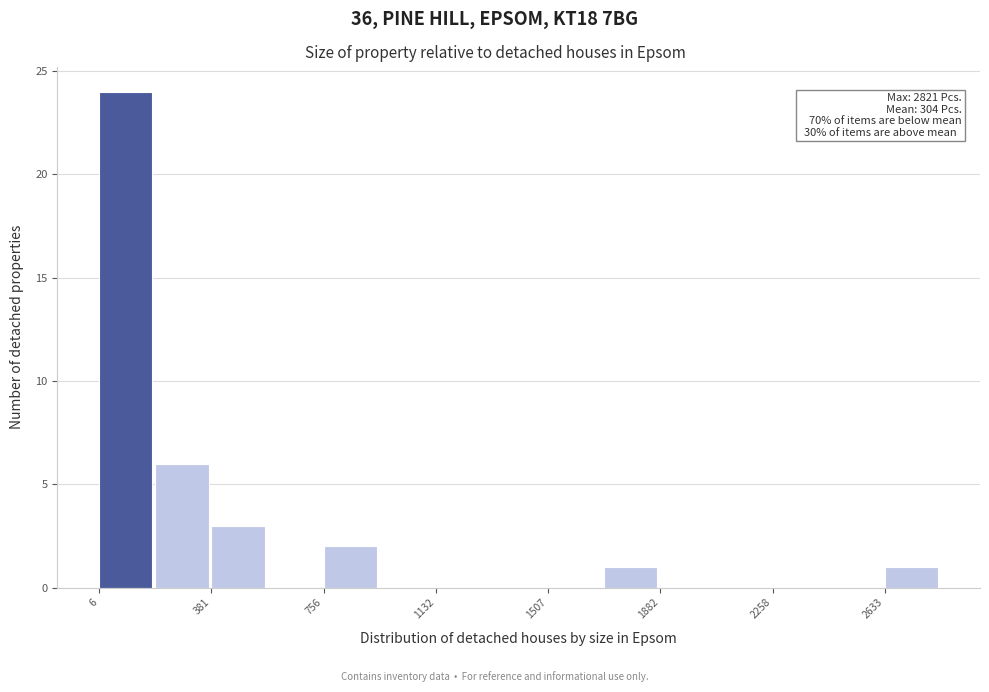

Read against the x-axis, roughly where is the centre of the tallest bar?

100